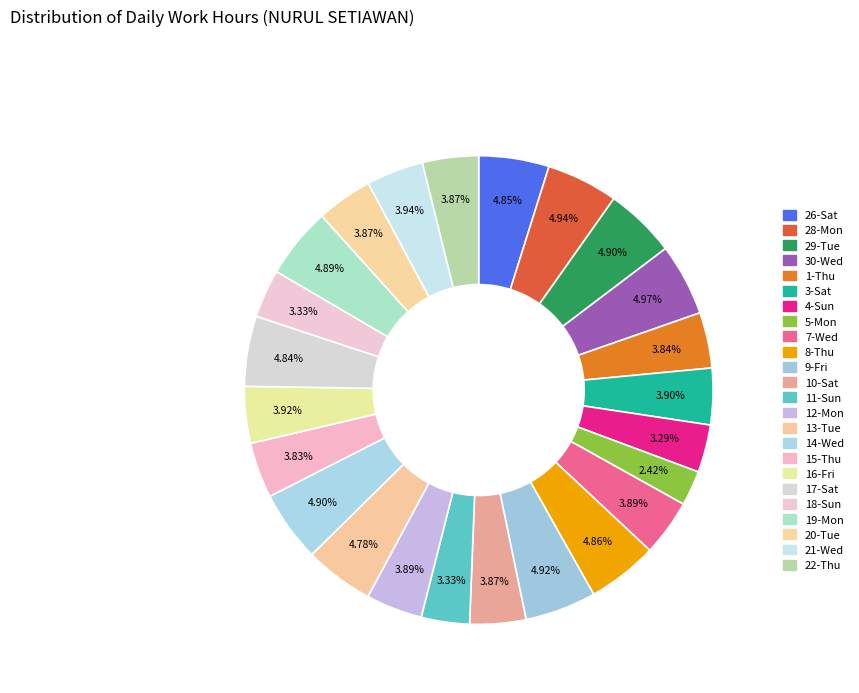

Is there a majority slice in this chart?

No